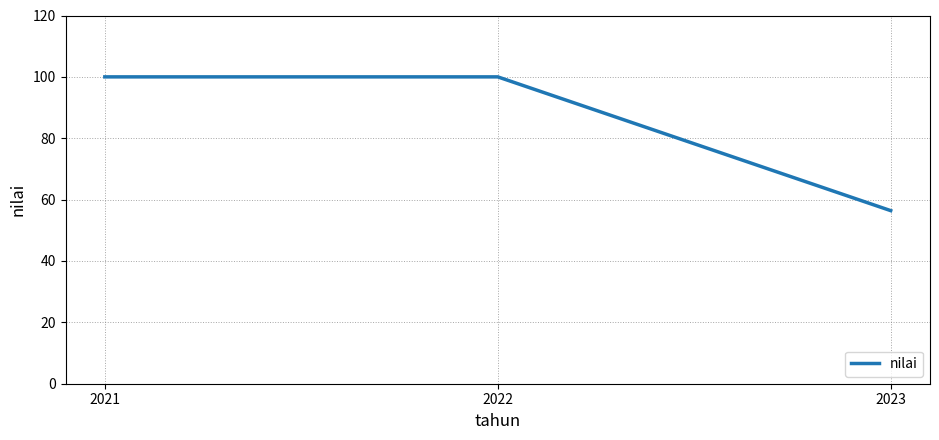

Reading left to right, what are all the values shown in this chart?

100.0	100.0	56.4